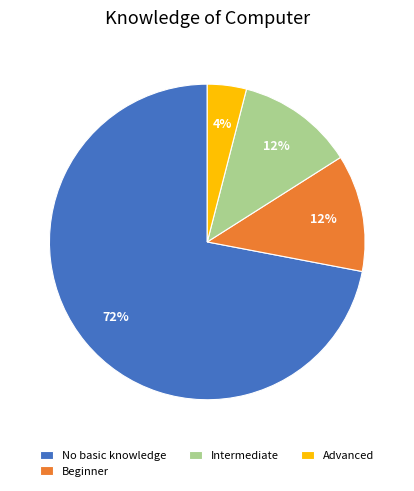

To the nearest percent, what percentage of the pie is Intermediate?

12%